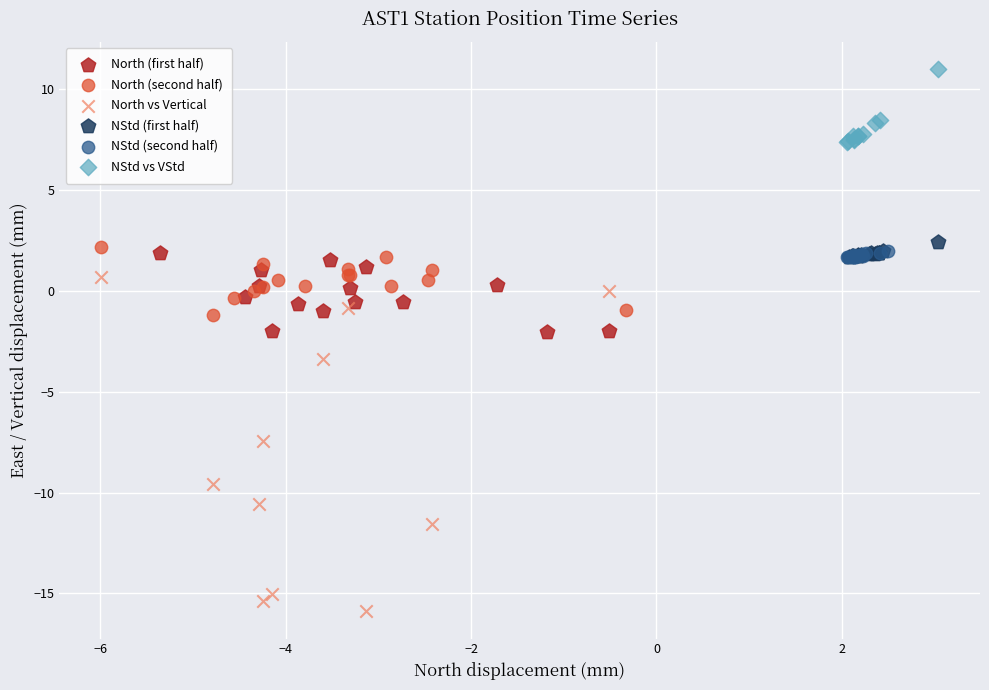

Which series has the largest Y range (max minus min)?

North vs Vertical